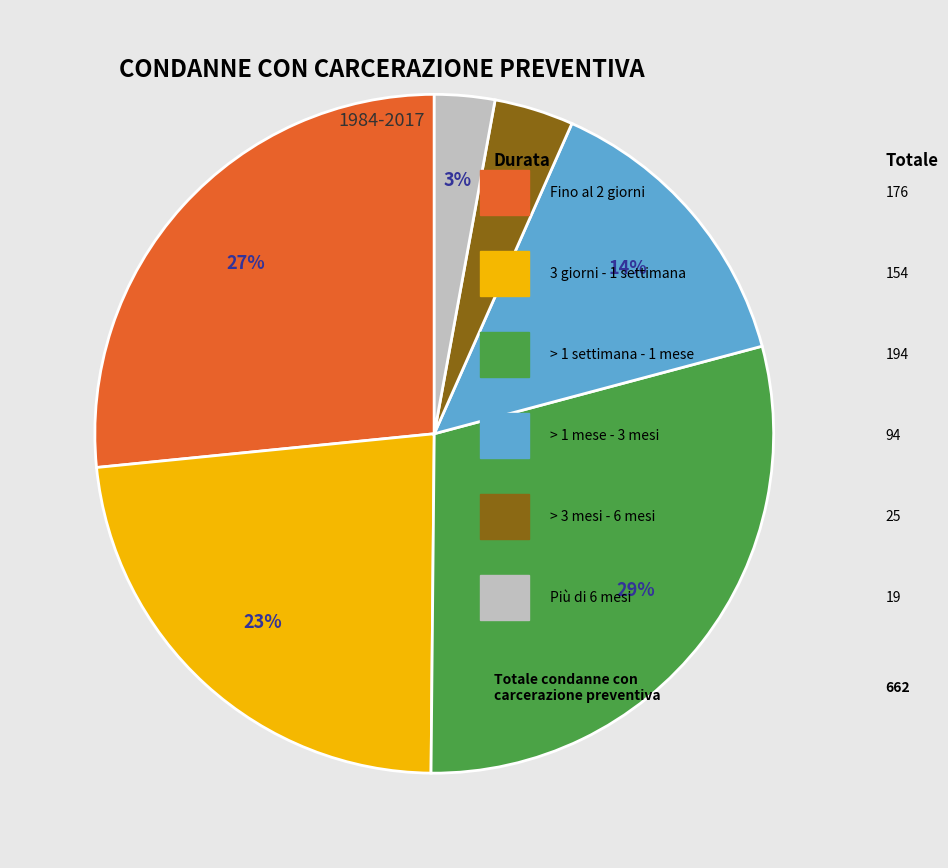

Does any single category account for the majority?

No